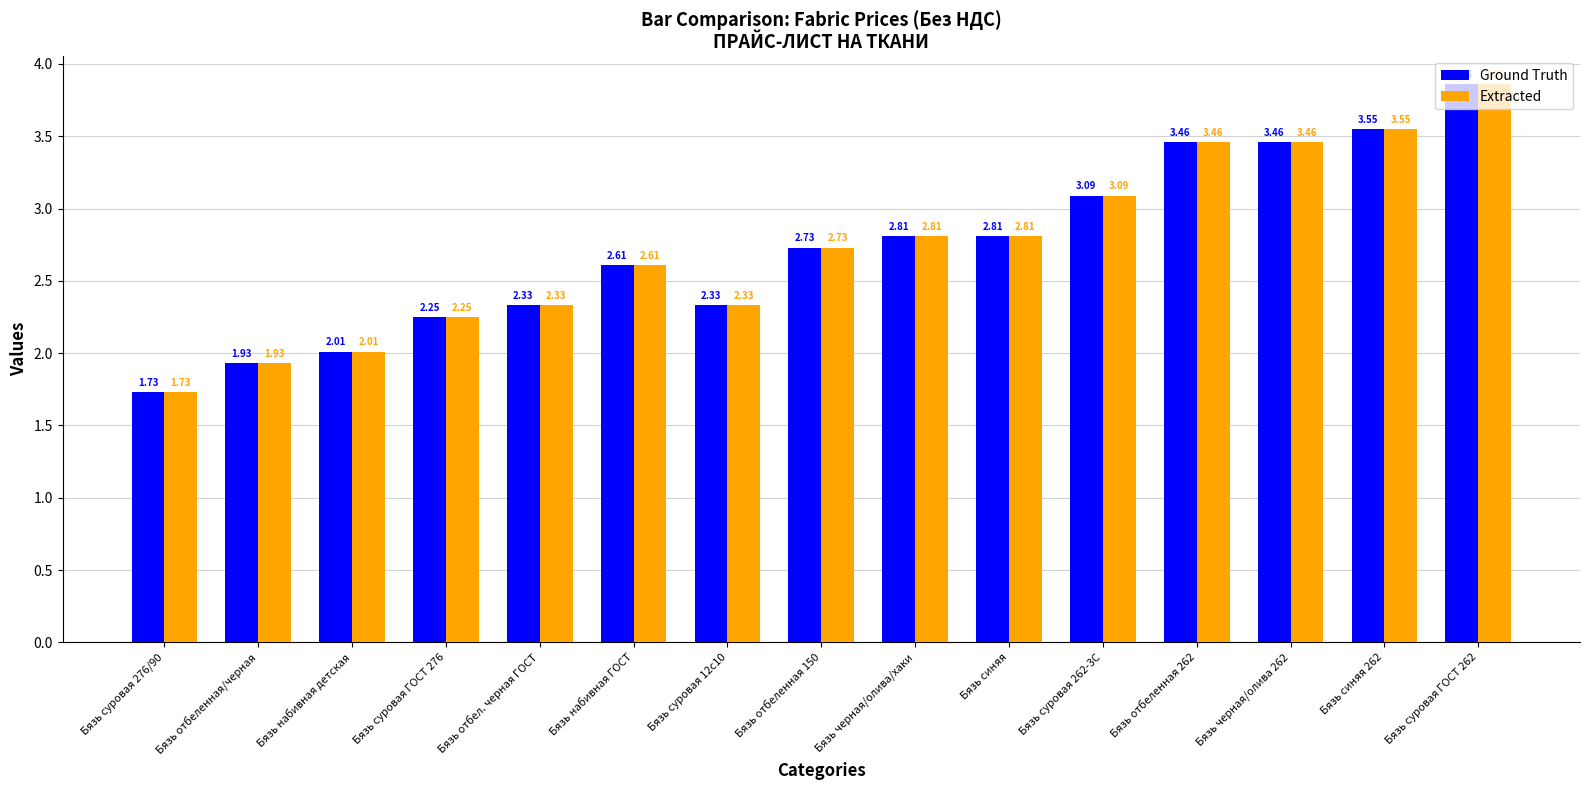

At which category is the sum across all series the highest?

Бязь суровая ГОСТ 262